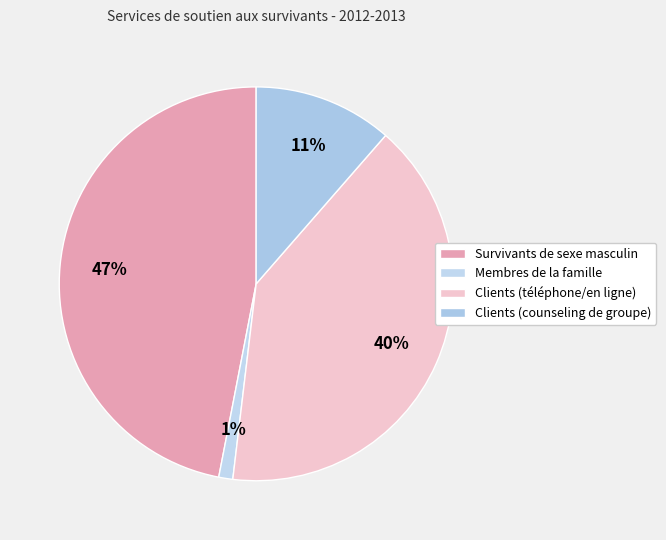

Between Survivants de sexe masculin and Membres de la famille, which is larger?

Survivants de sexe masculin